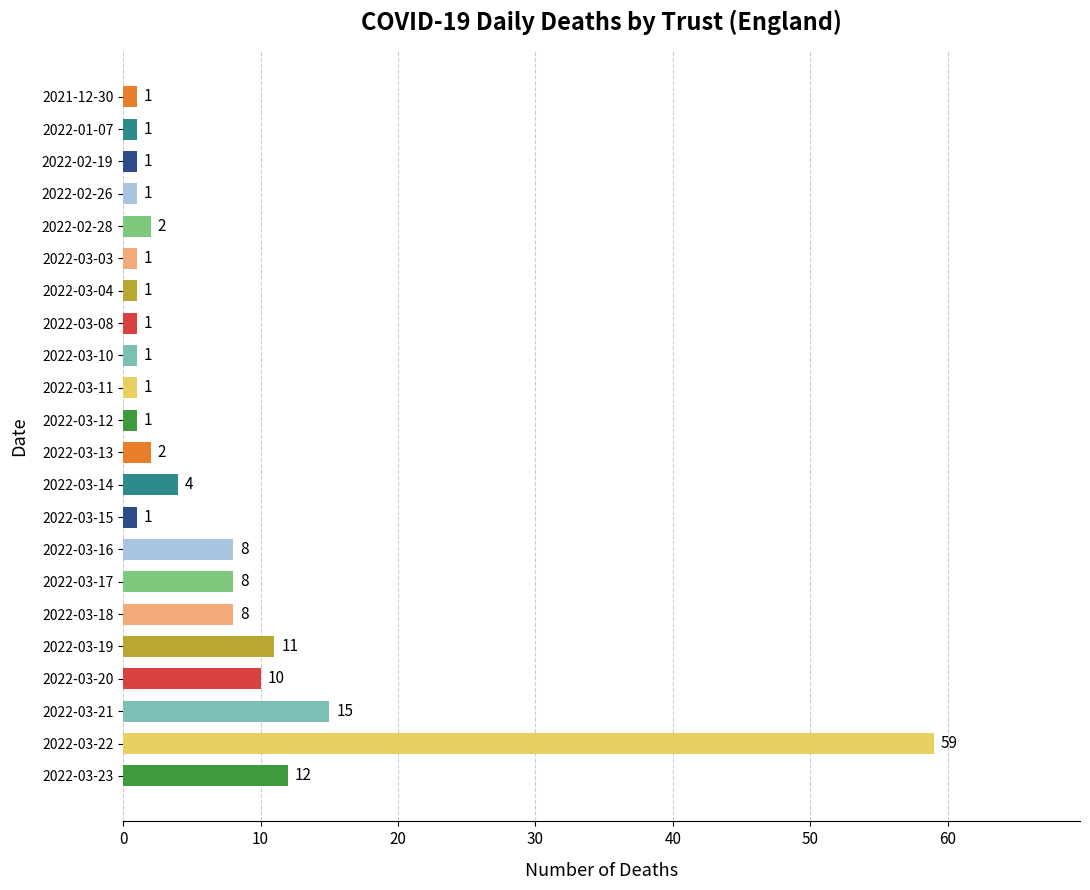

What is the greatest value displayed?

59